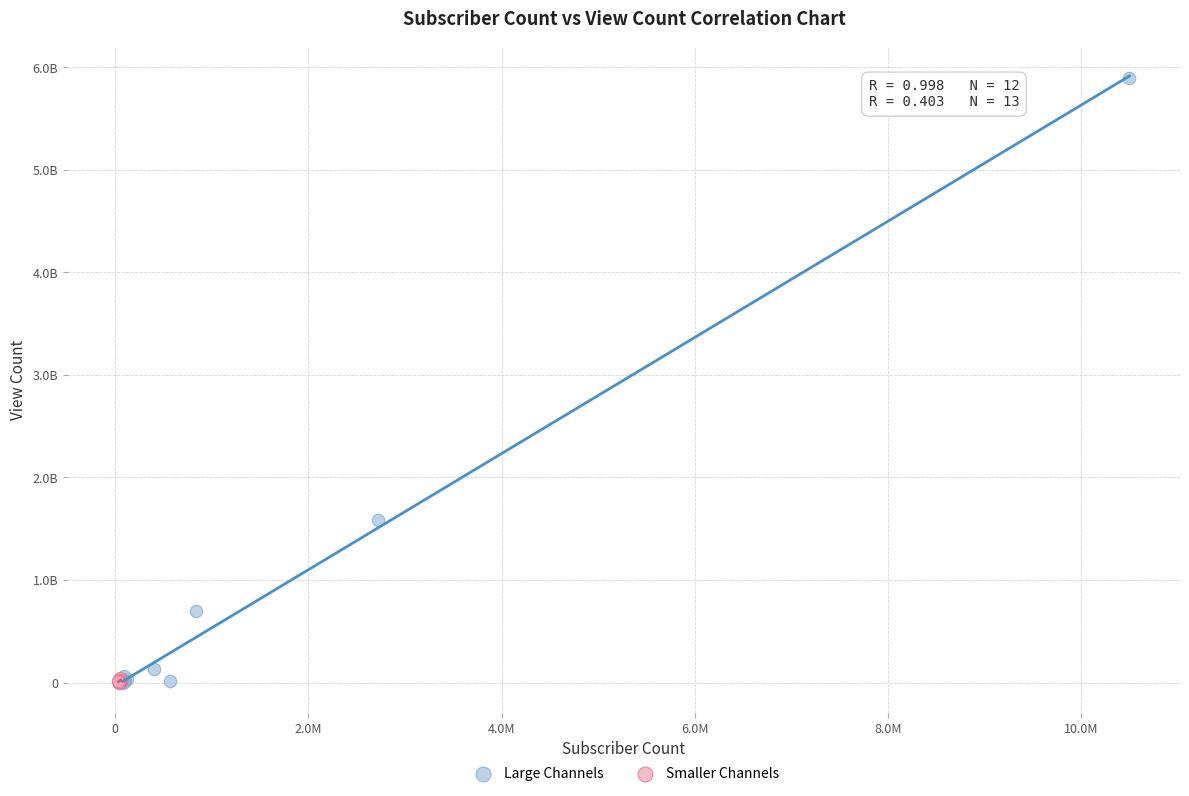

What are all the series names shown in the legend?

Large Channels, Smaller Channels